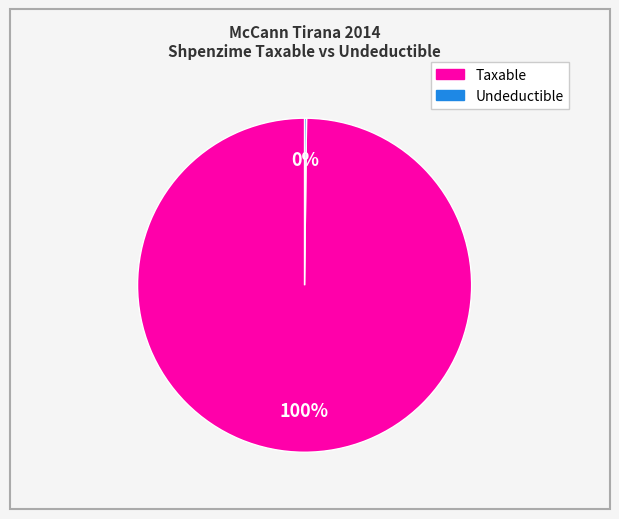

Is there any slice that represents more than half of the pie?

Yes